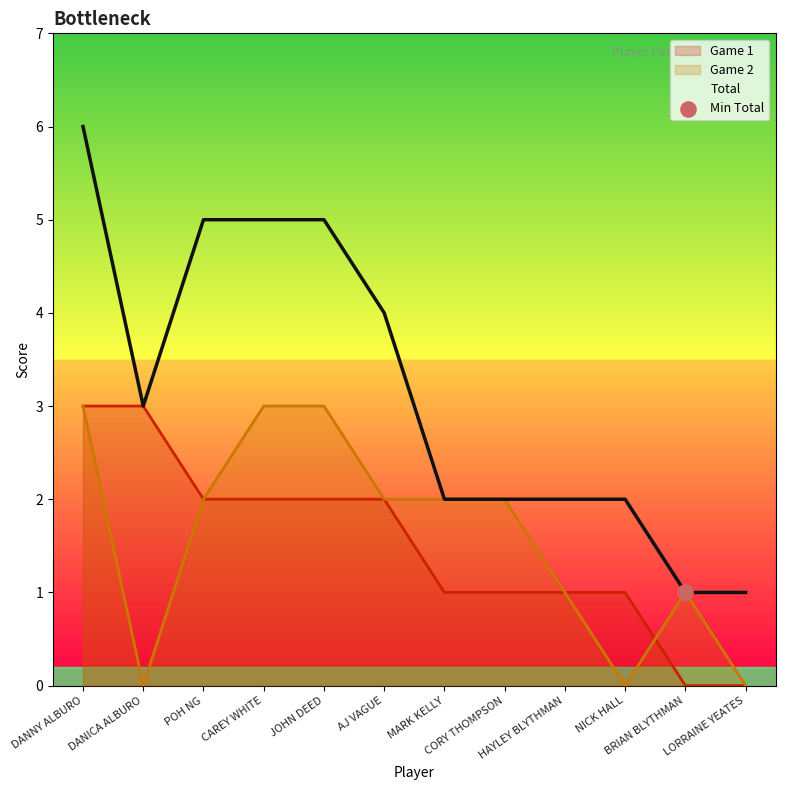

Which series has the largest Y range (max minus min)?

Total